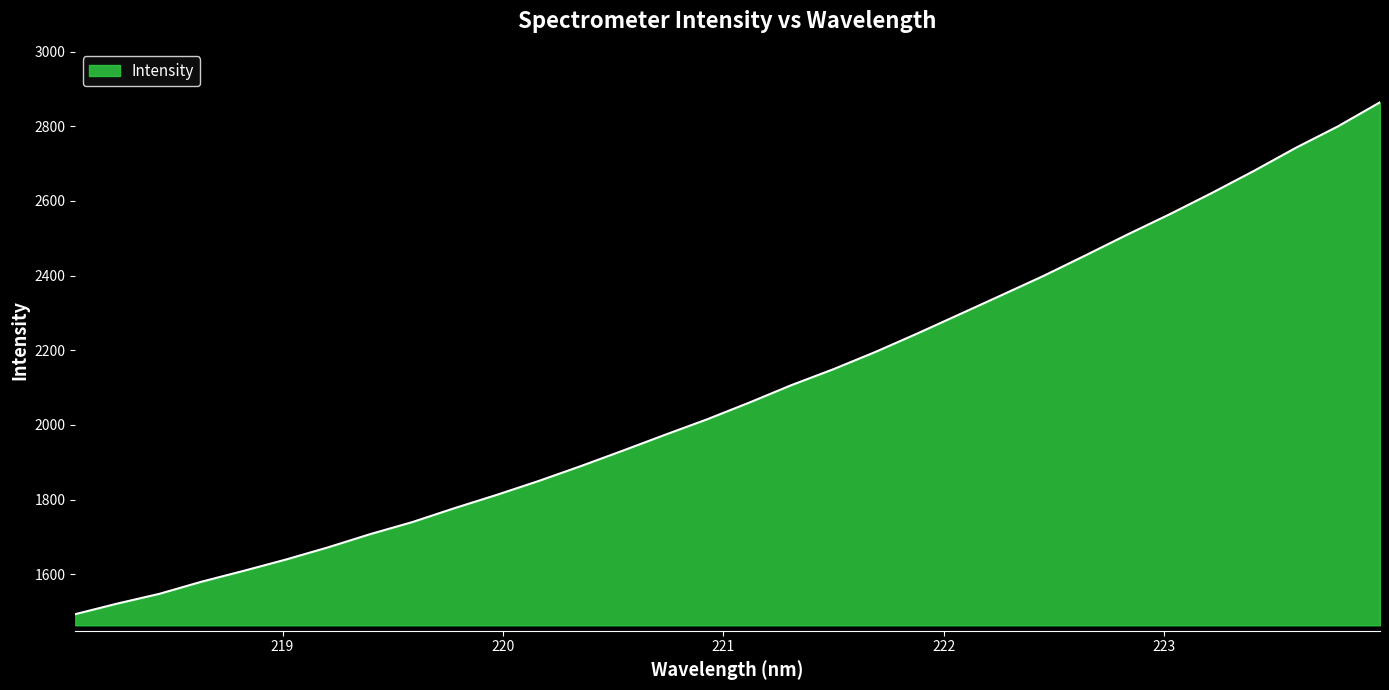

What is the maximum value shown in the chart?

2864.1